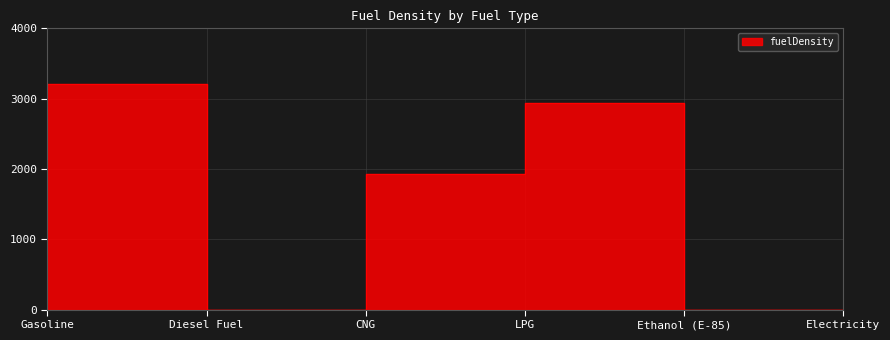

Rank the categories by value from highest to lowest.

Diesel Fuel, Ethanol (E-85), Gasoline, LPG, CNG, Electricity